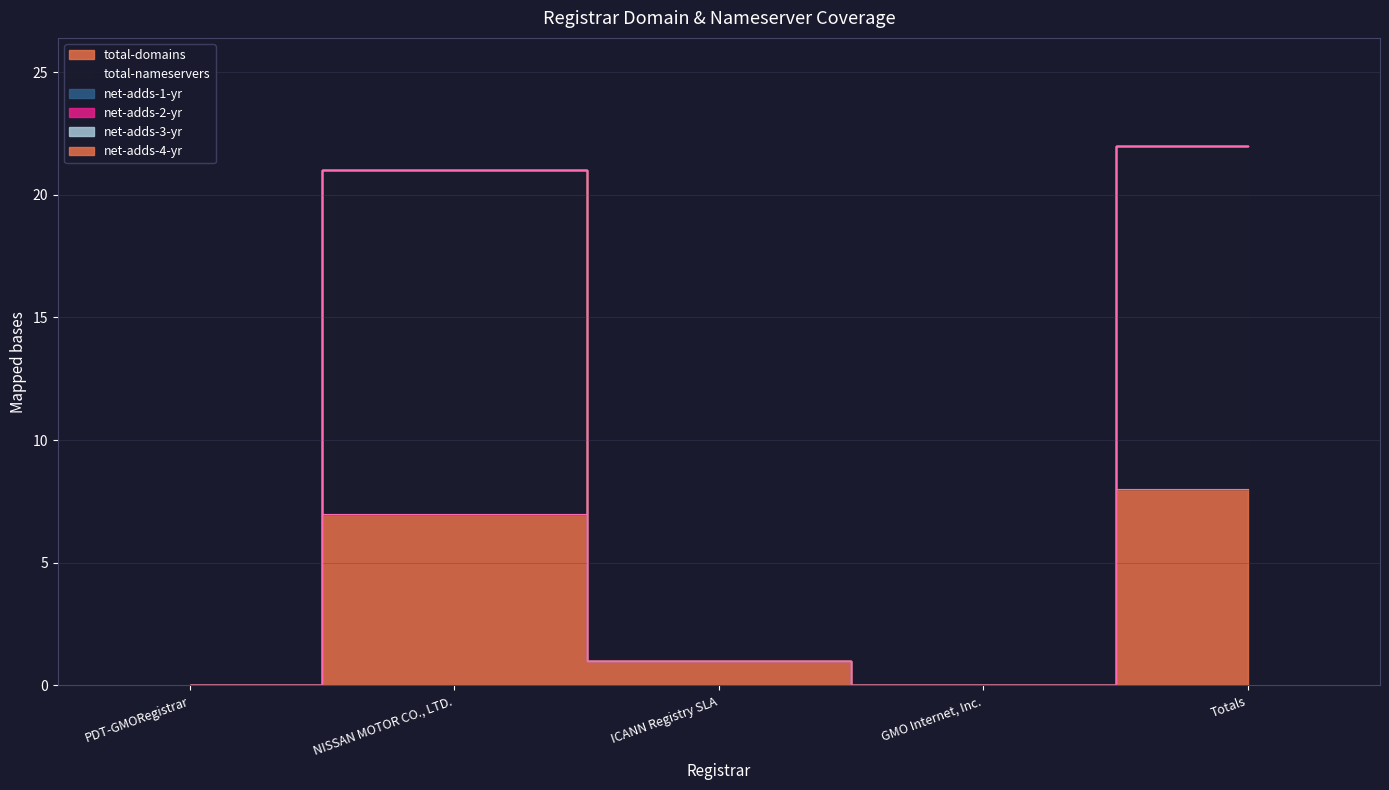

What is the average value of the total-domains series?

3